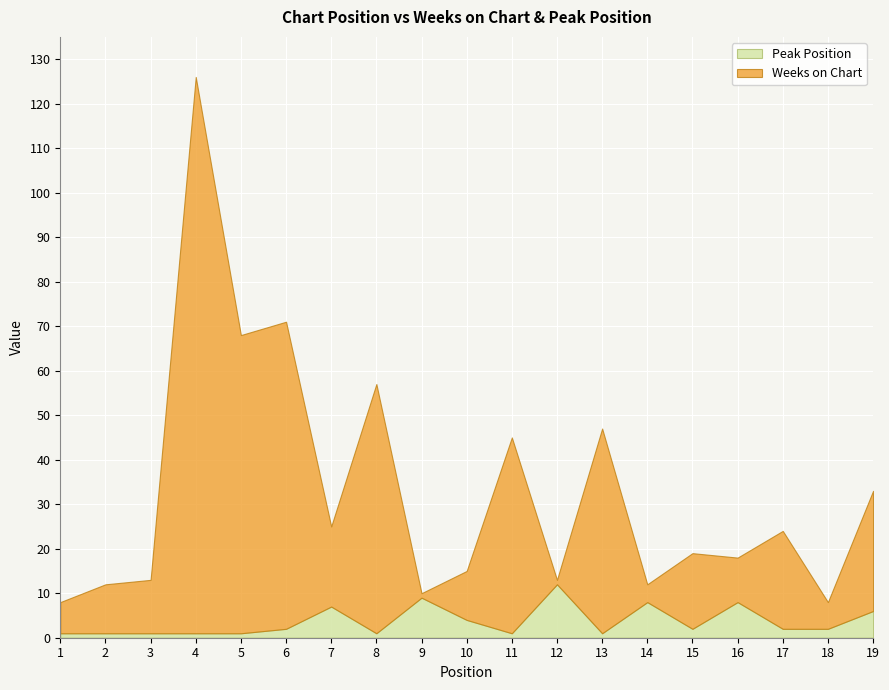

Rank the series by their maximum value, from highest to lowest.

Weeks on Chart, Peak Position